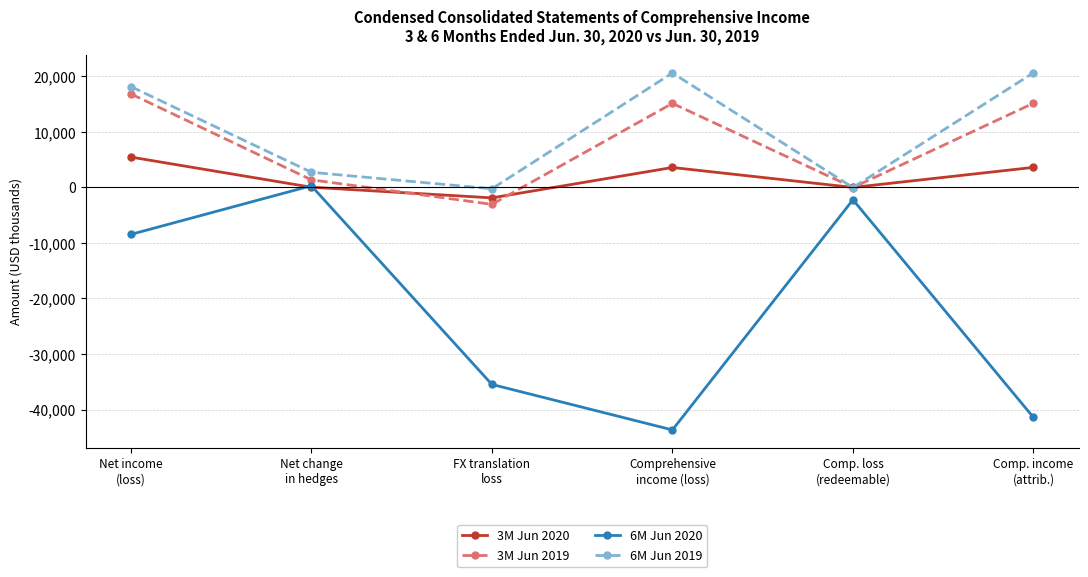

At which category is the sum across all series the highest?

Net income
(loss)